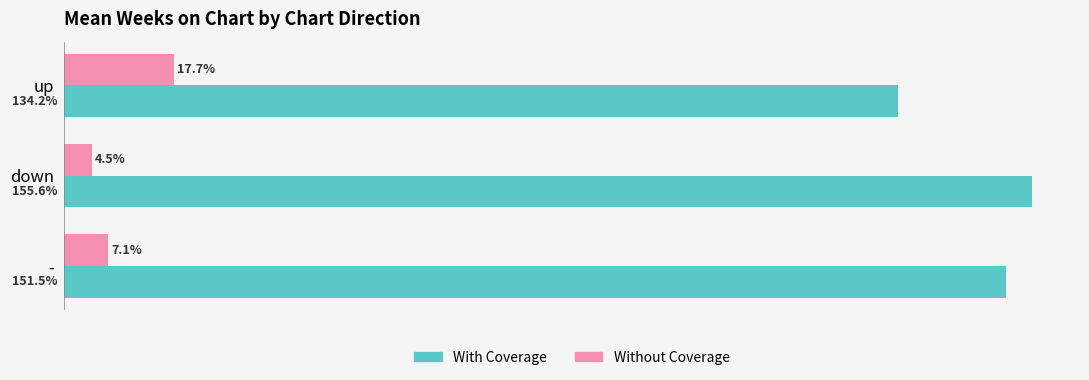

Which category has the highest value across all series?

down